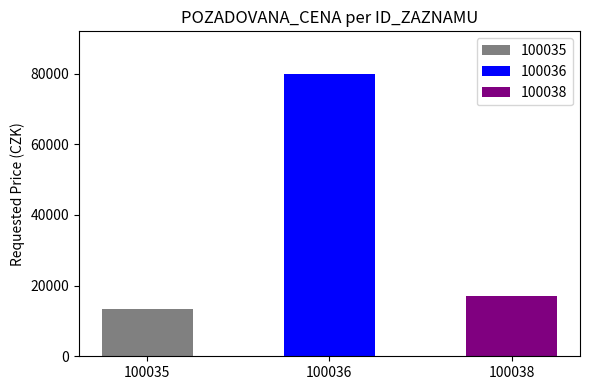

What is the sum of all values?

110500